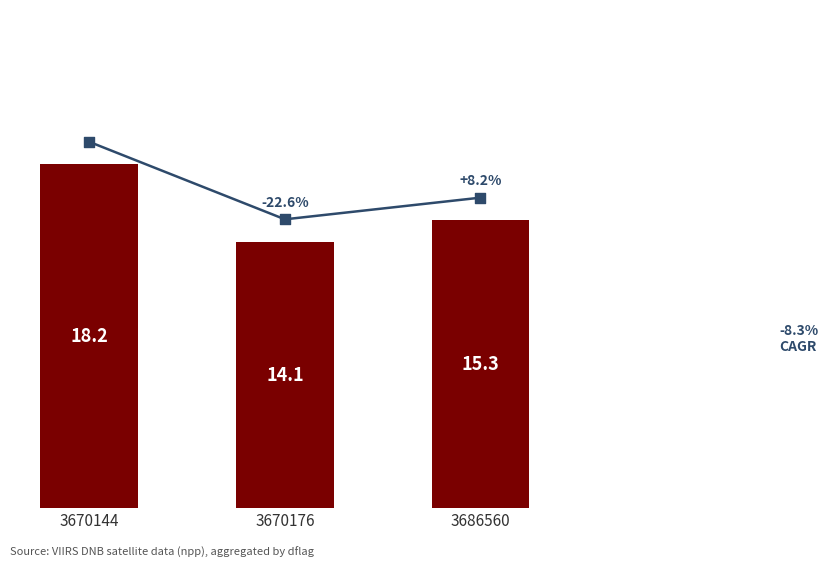

What is the change in value from 3670176 to 3686560?

+1.2